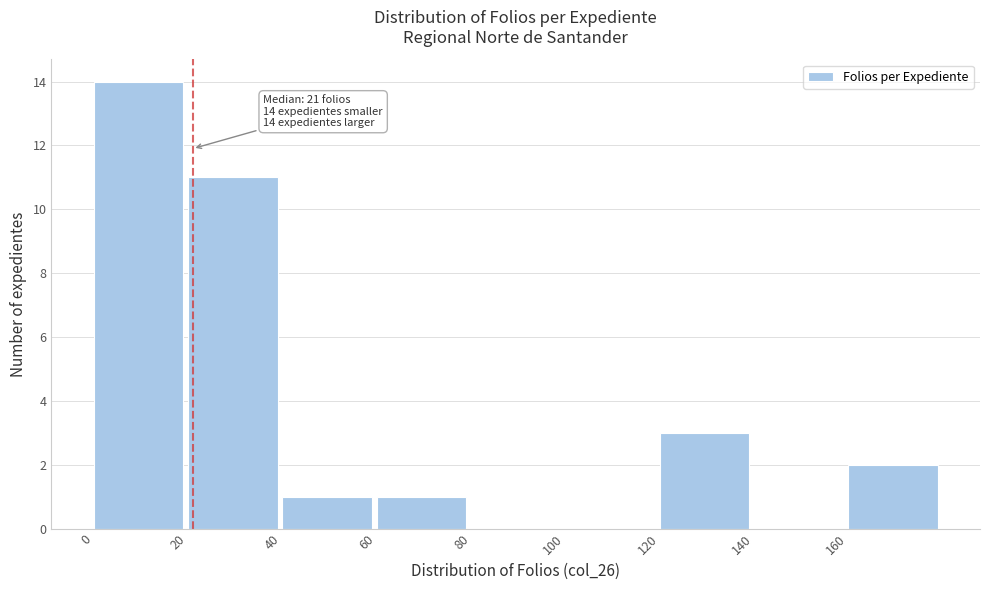

Which range on the x-axis has the tallest bar?

0 to 20